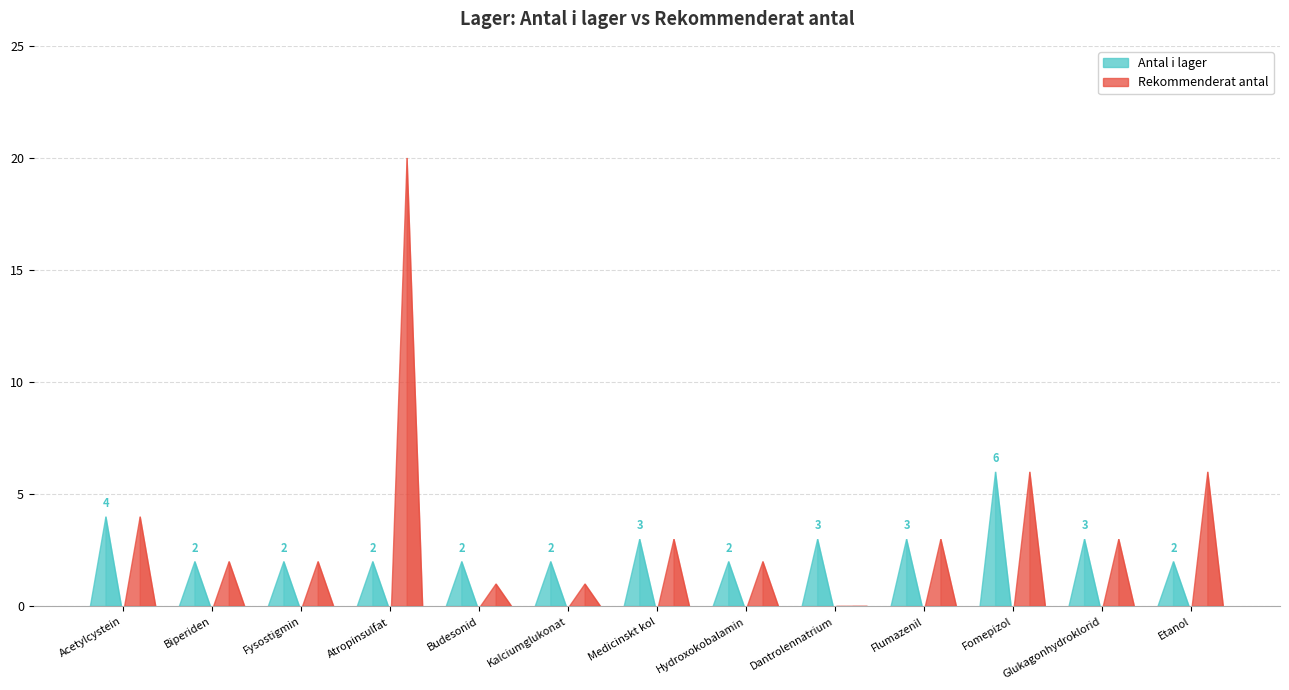

Reading right to left, extract all data points from this chart.

Antal i lager: Etanol=2	Glukagonhydroklorid=3	Fomepizol=6	Flumazenil=3	Dantrolennatrium=3	Hydroxokobalamin=2	Medicinskt kol=3	Kalciumglukonat=2	Budesonid=2	Atropinsulfat=2	Fysostigmin=2	Biperiden=2	Acetylcystein=4
Rekommenderat antal: Etanol=6	Glukagonhydroklorid=3	Fomepizol=6	Flumazenil=3	Dantrolennatrium=0	Hydroxokobalamin=2	Medicinskt kol=3	Kalciumglukonat=1	Budesonid=1	Atropinsulfat=20	Fysostigmin=2	Biperiden=2	Acetylcystein=4